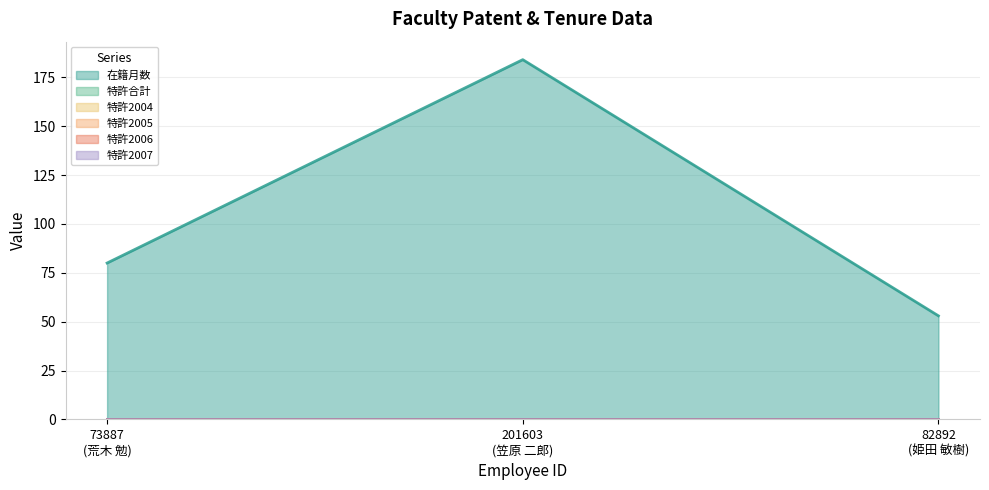

Between 73887 and 201603, which series saw the biggest shift?

在籍月数